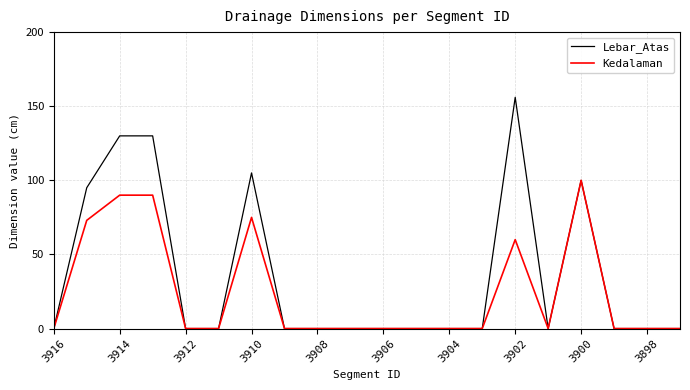

Which series has the largest total across all categories?

Lebar_Atas